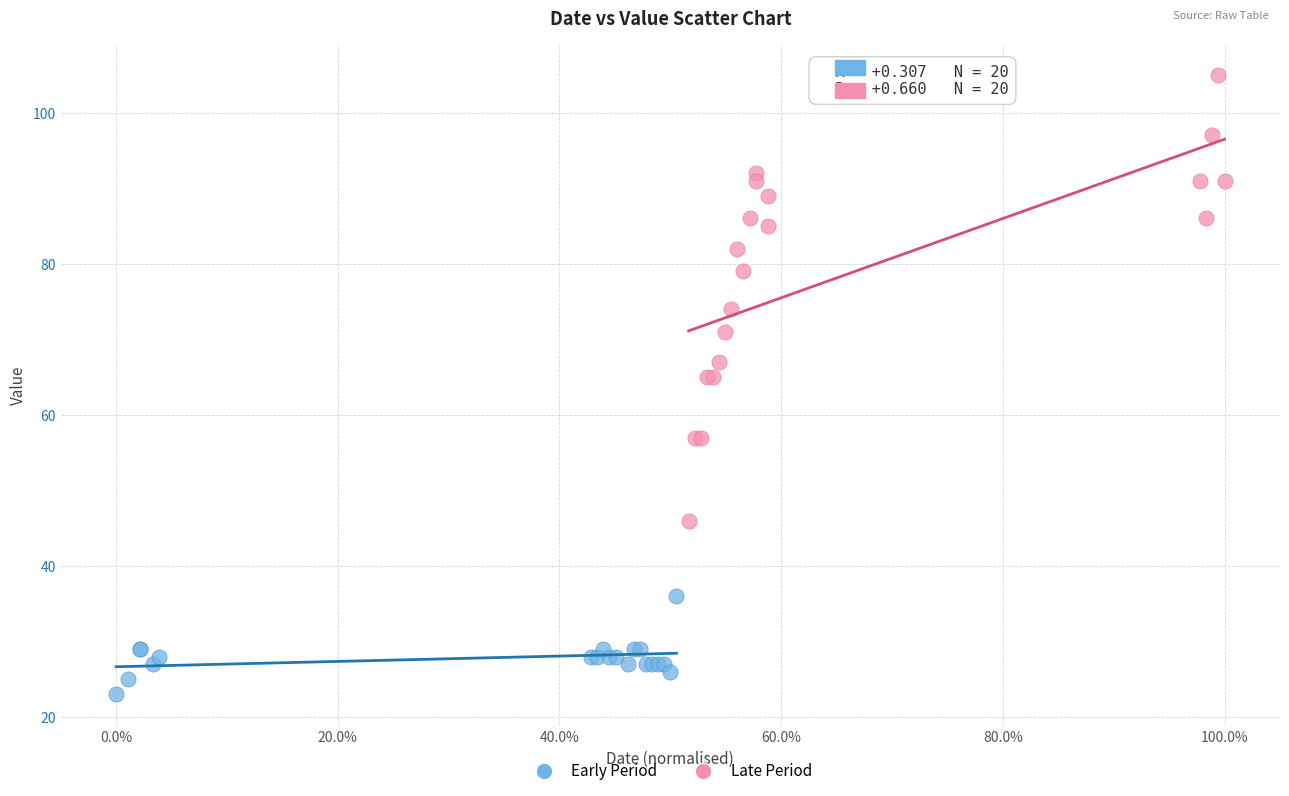

Which series contains the highest Y value?

Late Period